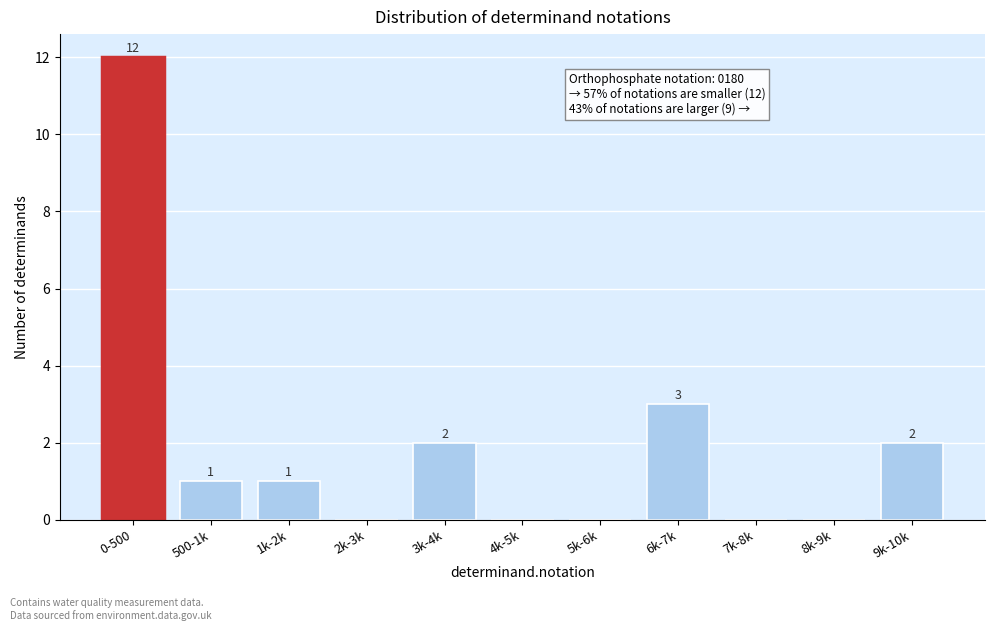

Reading right to left, list all the values displayed in this chart.

9k-10k=2	8k-9k=0	7k-8k=0	6k-7k=3	5k-6k=0	4k-5k=0	3k-4k=2	2k-3k=0	1k-2k=1	500-1k=1	0-500=12